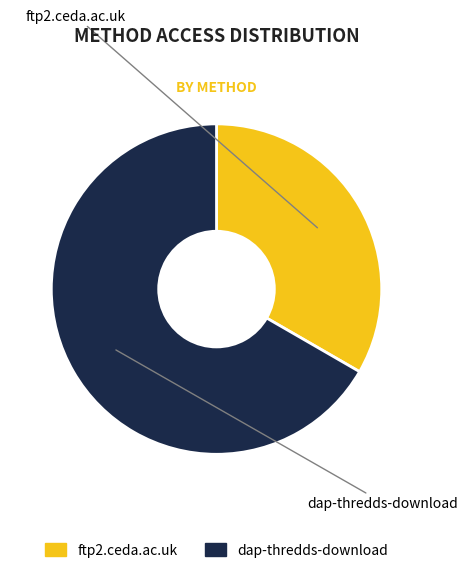

To the nearest percent, what is the difference between the largest and smallest slice percentages?

33%